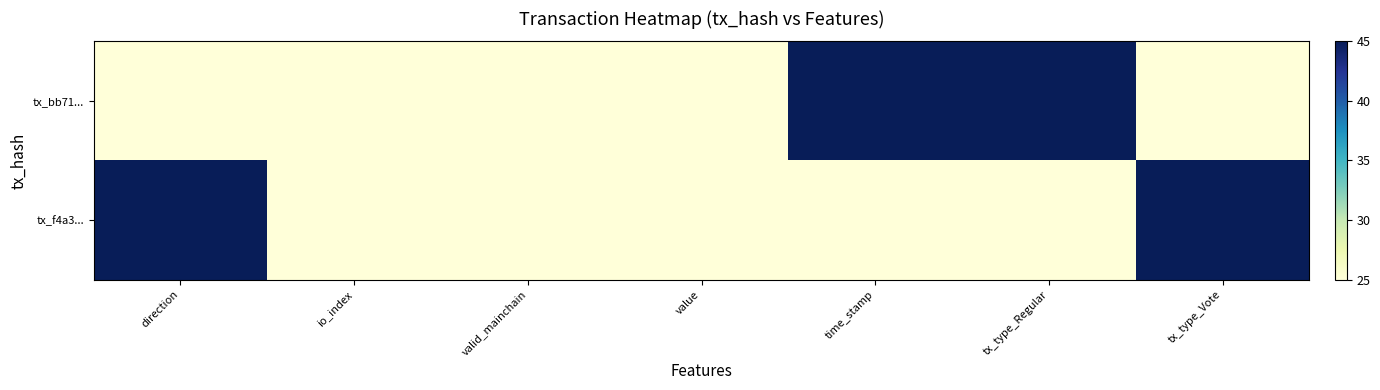

What is the minimum value shown in the chart?

25